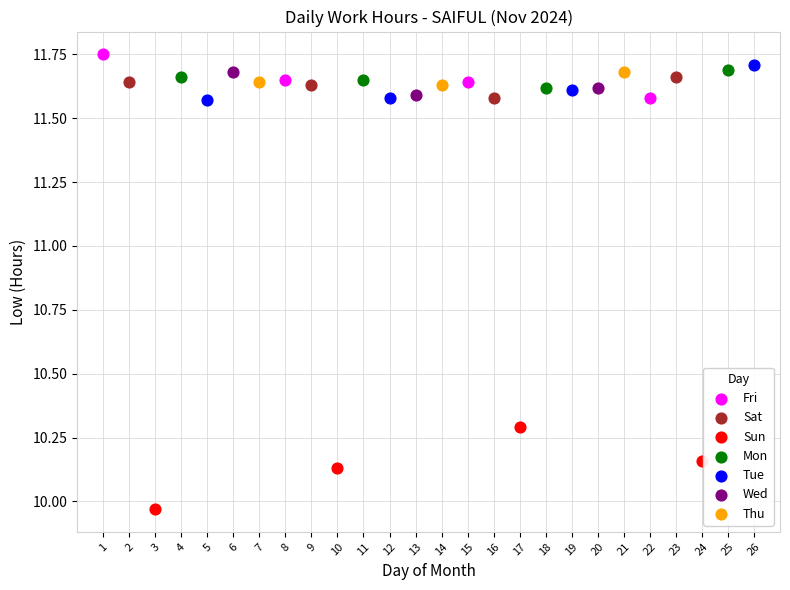

Which series reaches the minimum Y coordinate?

Sun